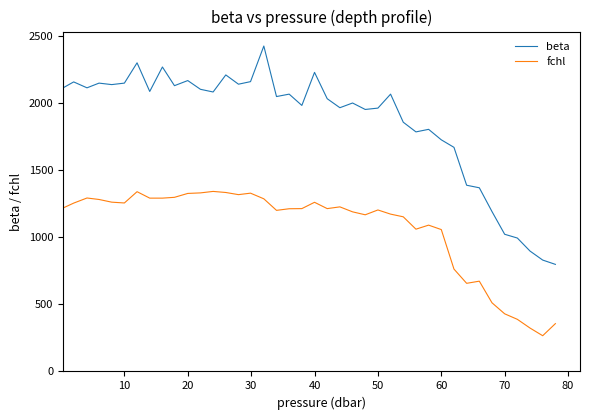

Rank the series by their average value, from highest to lowest.

beta, fchl